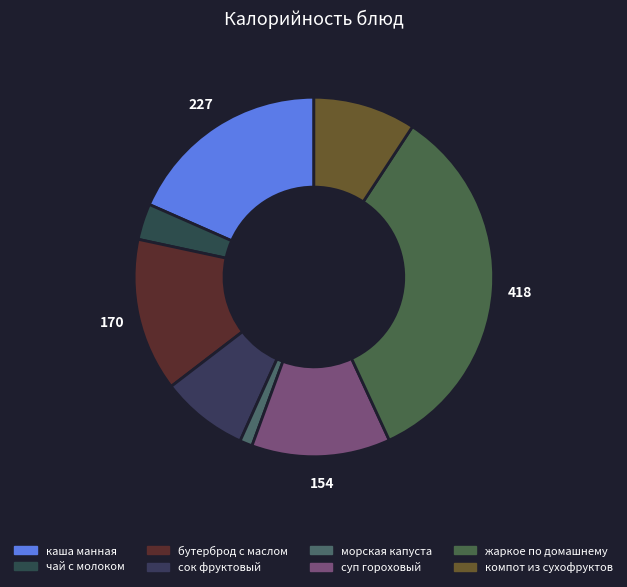

Combined, what portion of the pie is каша манная and бутерброд с маслом?

32.2%